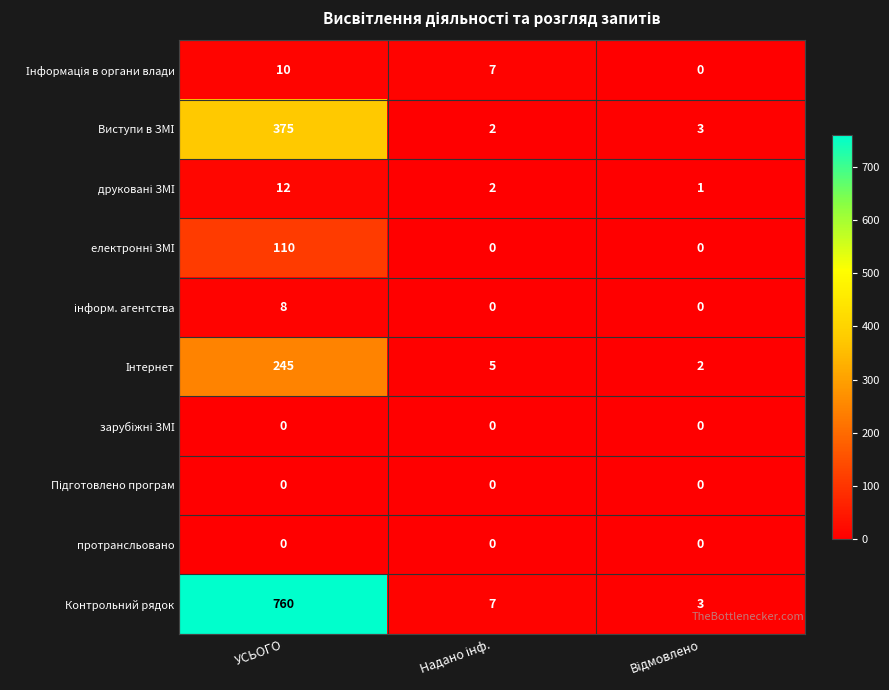

Which series has the largest total across all categories?

Контрольний рядок